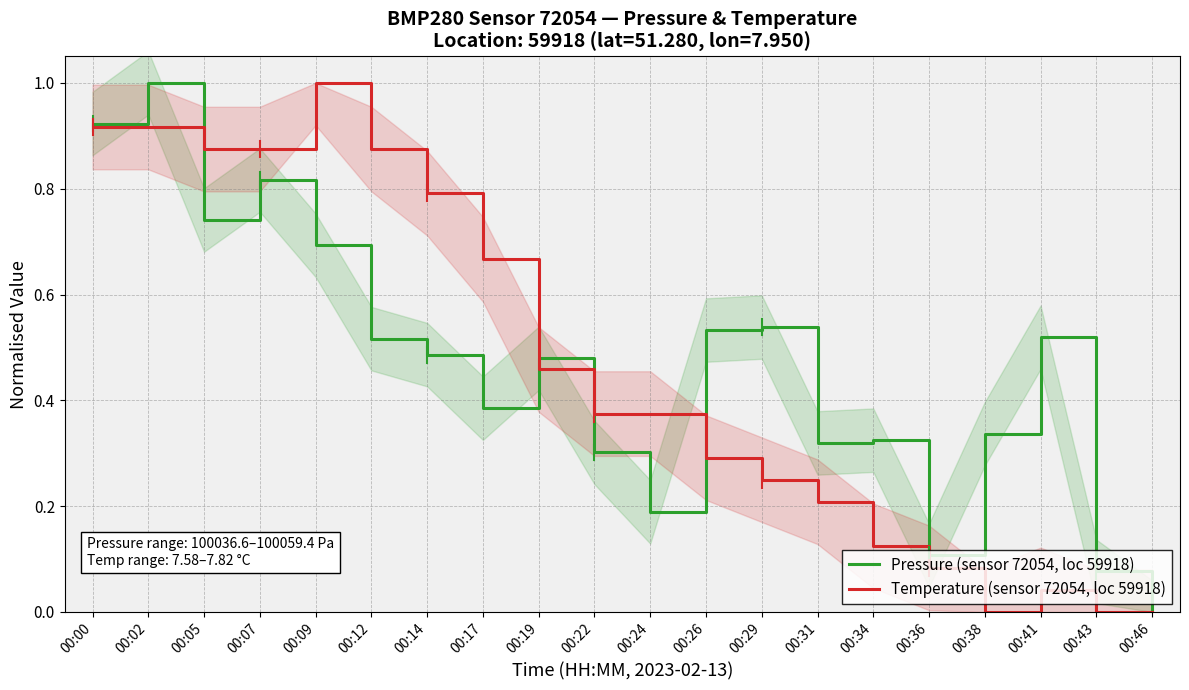

What is the greatest value displayed?

1.0